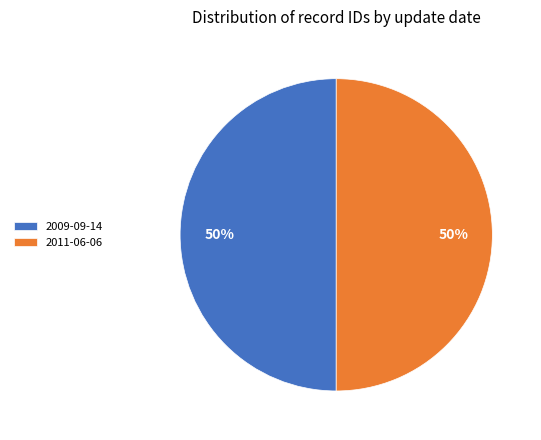

Do 2009-09-14 and 2011-06-06 together represent more than half of the pie?

Yes